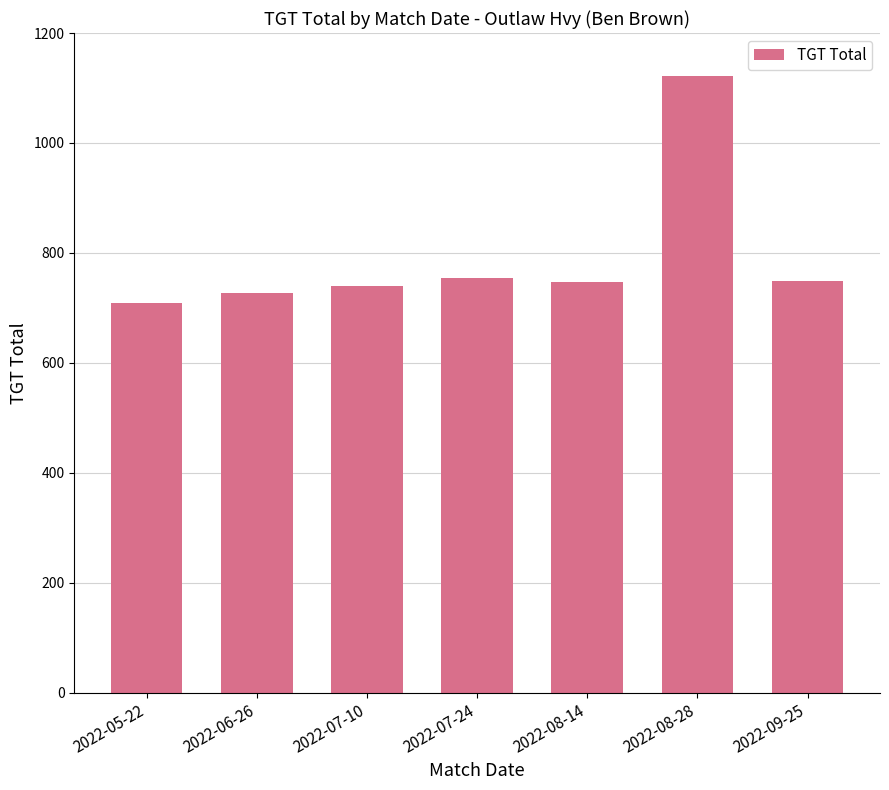

What is the value of the 1st bar from the left?

709